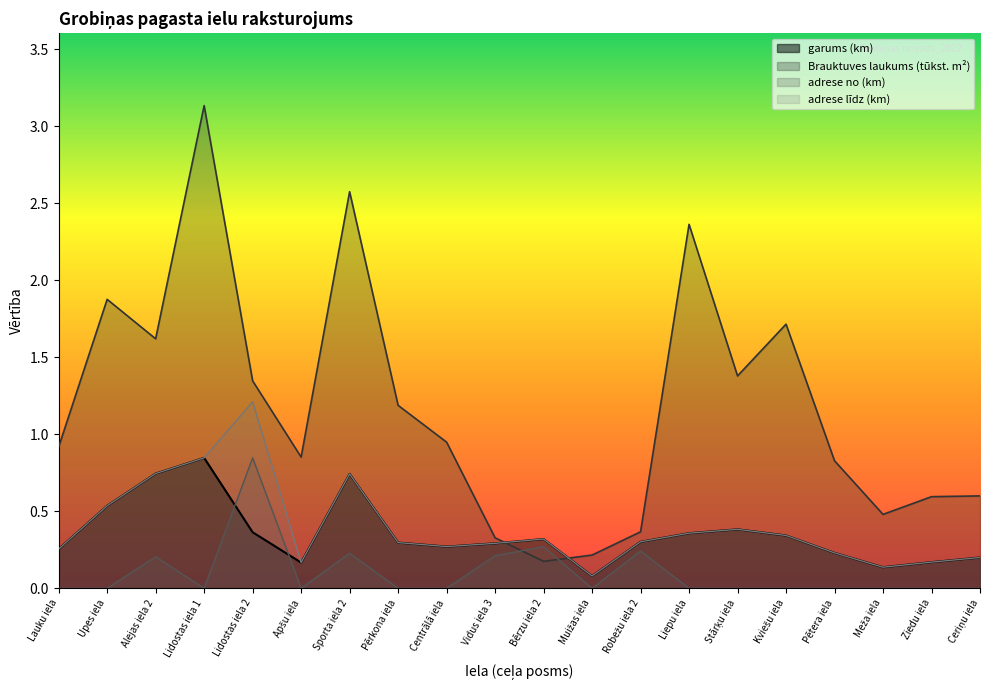

Is it true that Brauktuves laukums m2 equals 0.1 at Bērzu iela 2?

False